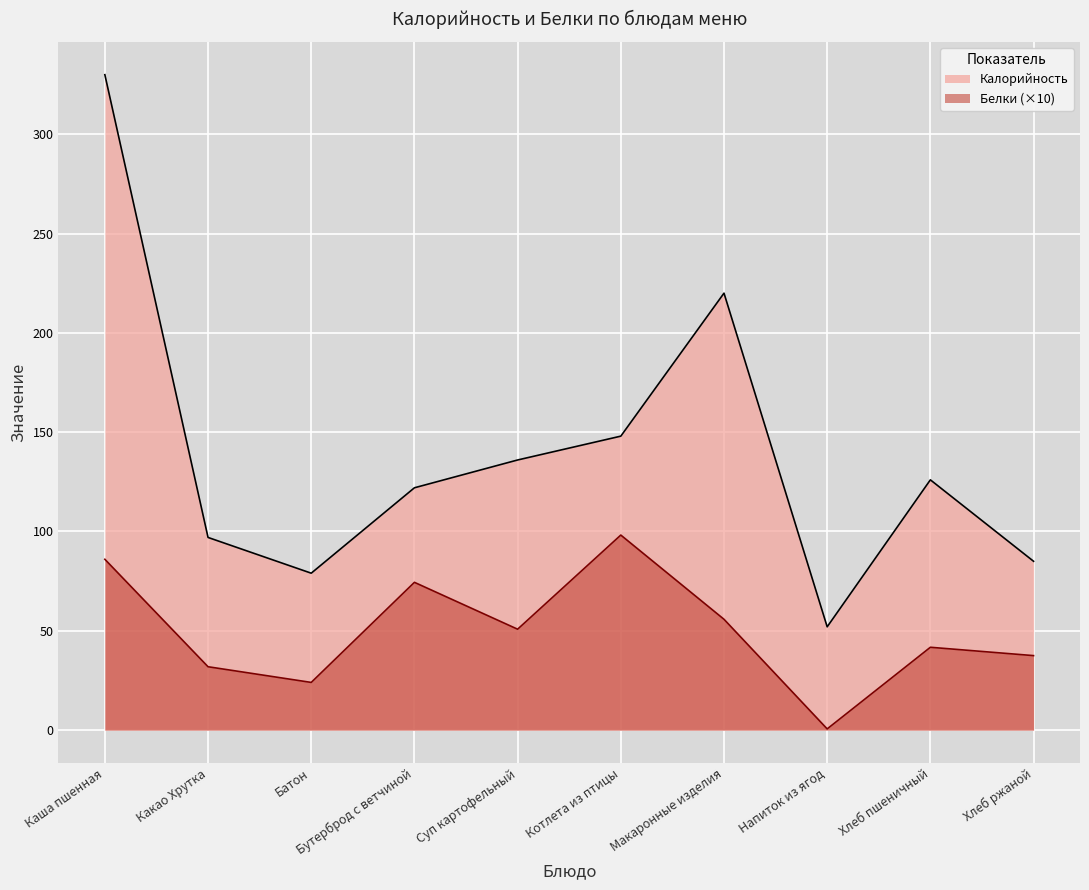

In Калорийность, how many points are higher than both neighbors (excluding endpoints)?

2